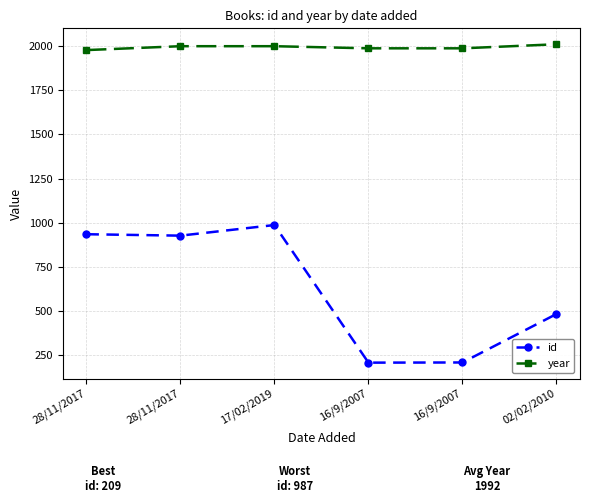

Is this an area chart (filled region under the line)?

No